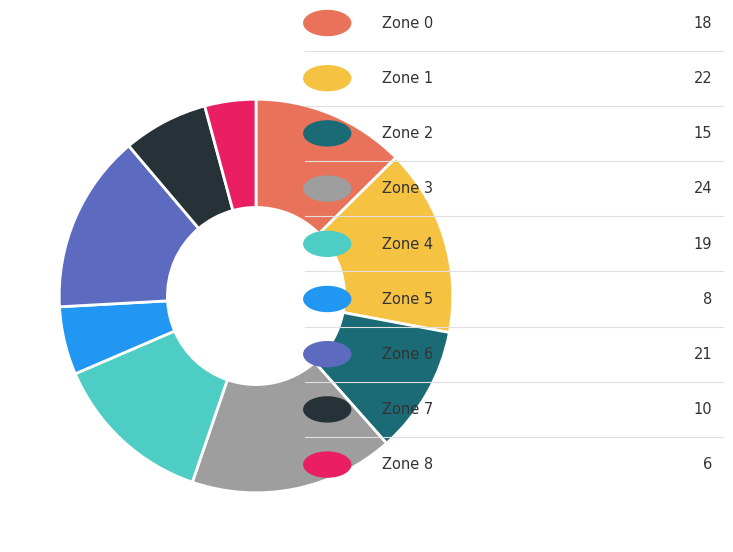

Is there any slice that represents more than half of the pie?

No